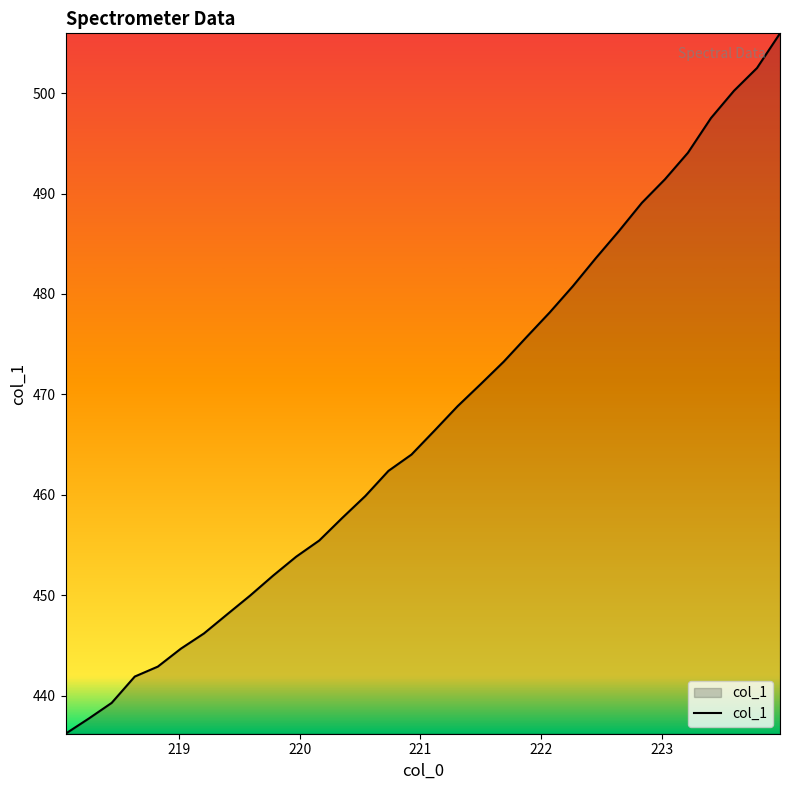

What is the difference between the maximum and minimum values?

69.8